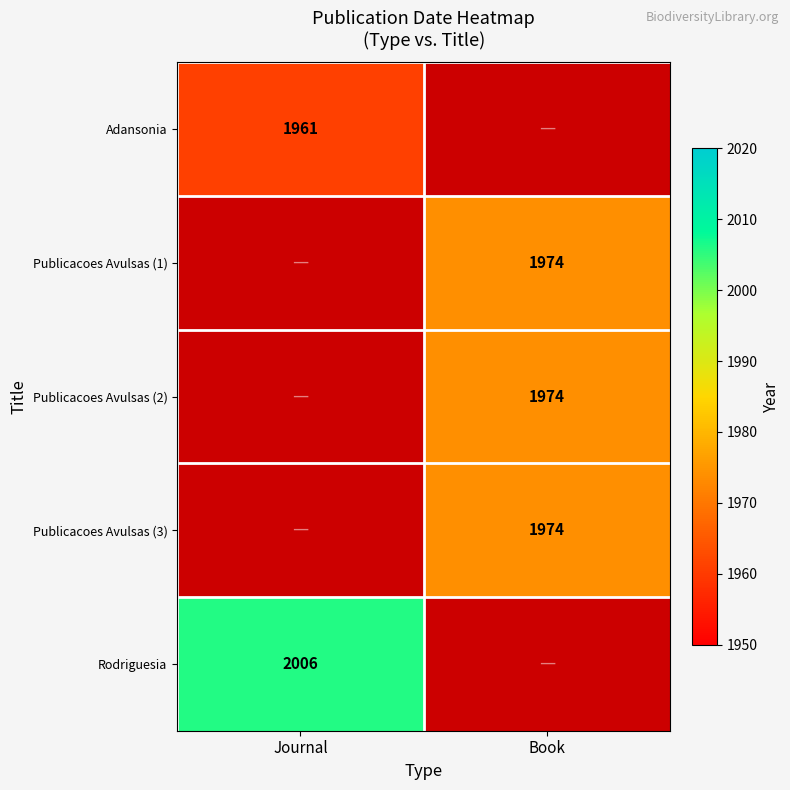

True or false: Rodriguesia has a value of 2006 at Journal.

True